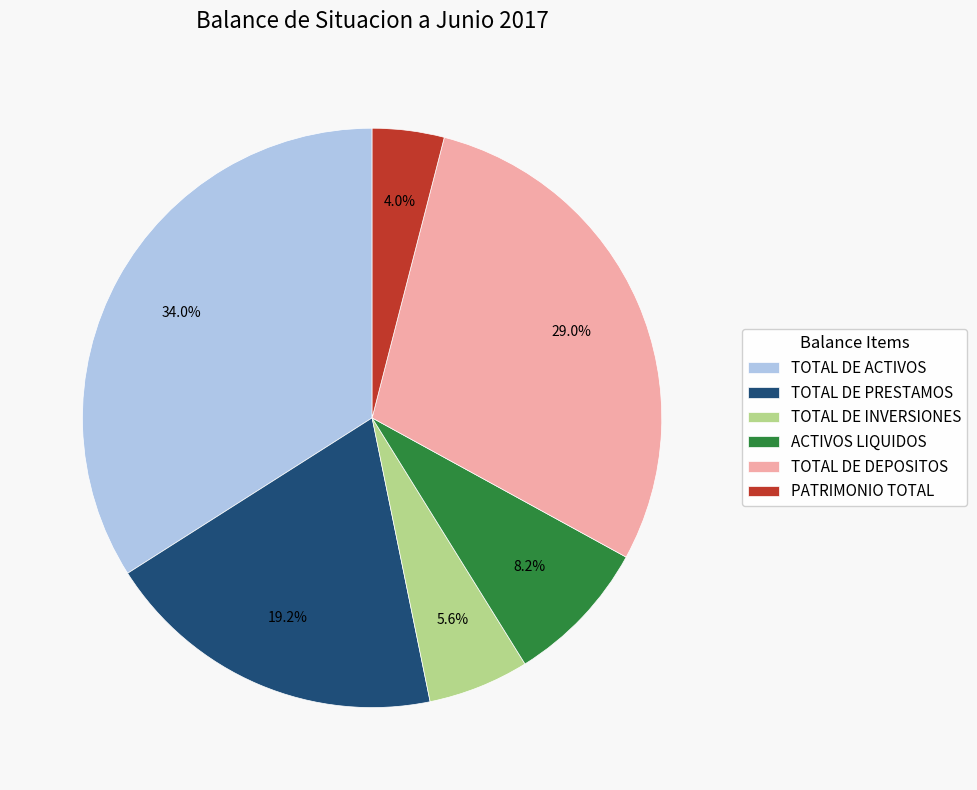

Between PATRIMONIO TOTAL and TOTAL DE PRESTAMOS, which is larger?

TOTAL DE PRESTAMOS